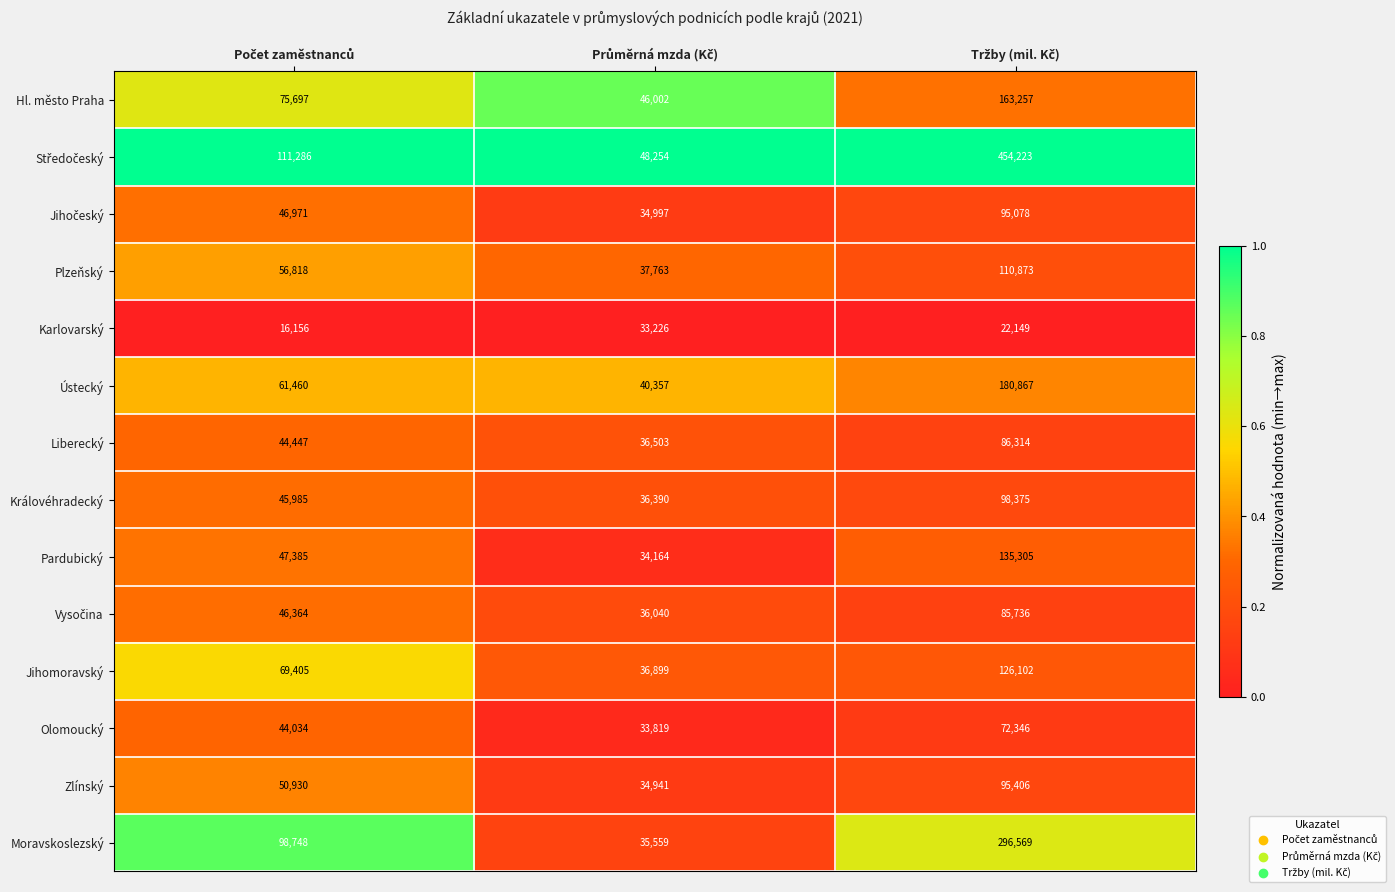

What is the smallest value displayed?

16156